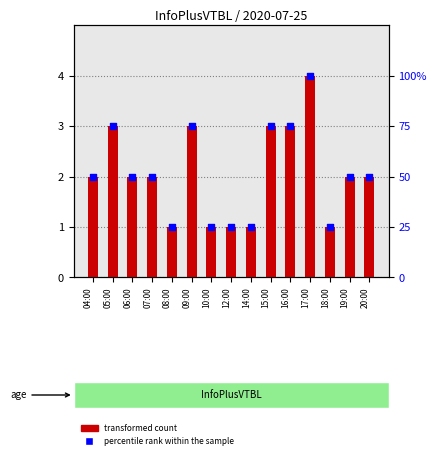

At which category is the sum across all series the highest?

17:00